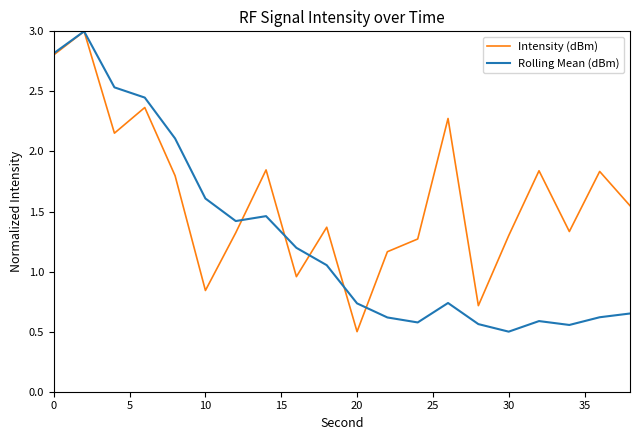

Does the chart have visible grid lines?

No